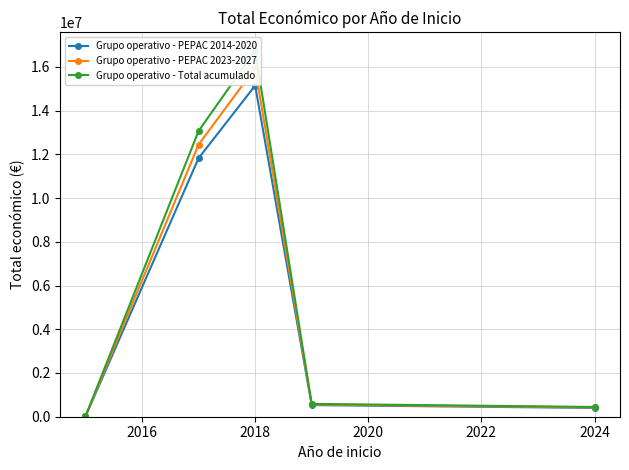

The value of Grupo operativo - PEPAC 2014-2020 at 2018 is 6657454.3. True or false?

False